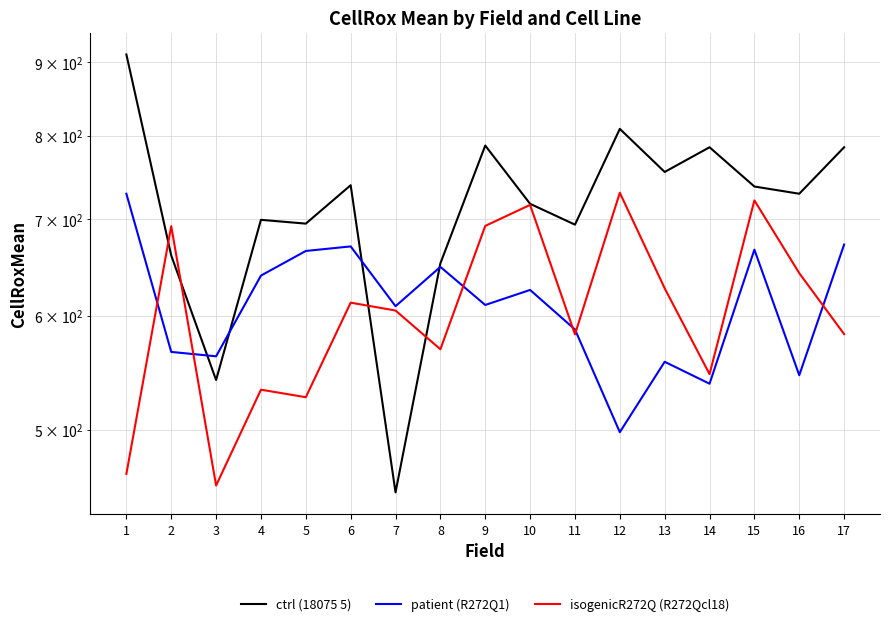

What is the smallest value displayed?

452.3